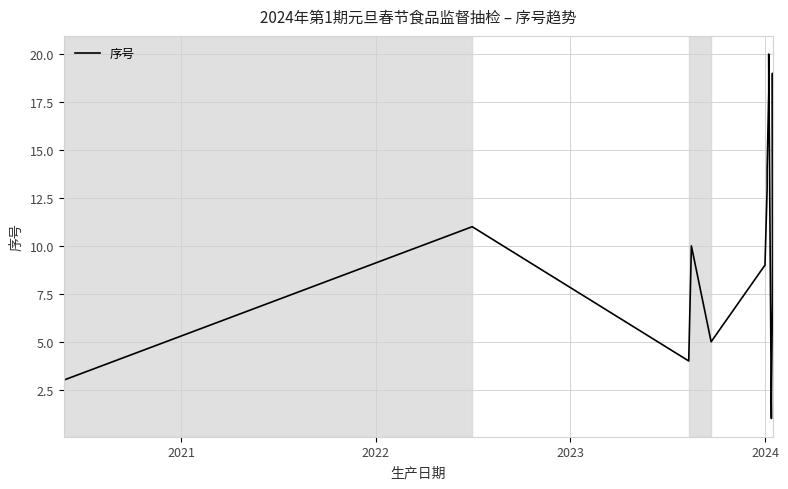

Count the number of values greater than 11.

9